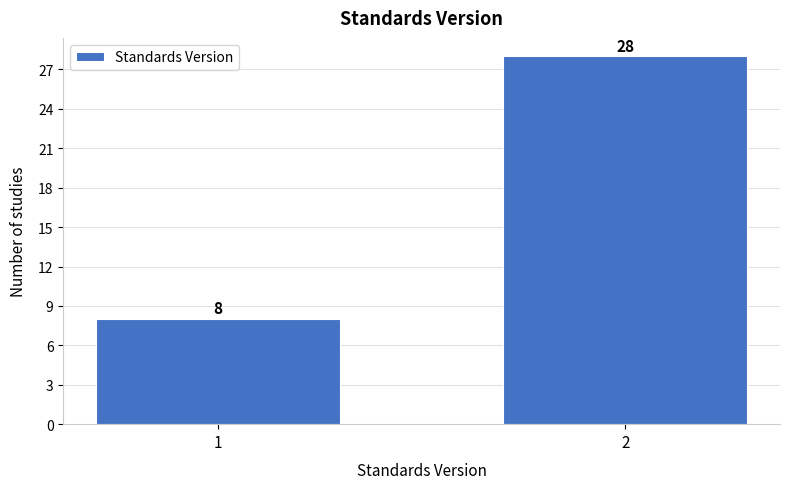

Reading left to right, extract all data points from this chart.

1=8	2=28